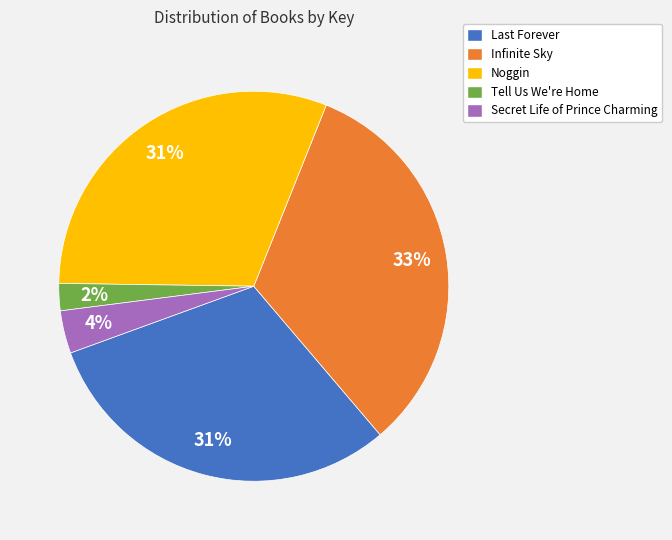

The Secret Life of Prince Charming slice represents 4% of the pie. True or false?

True